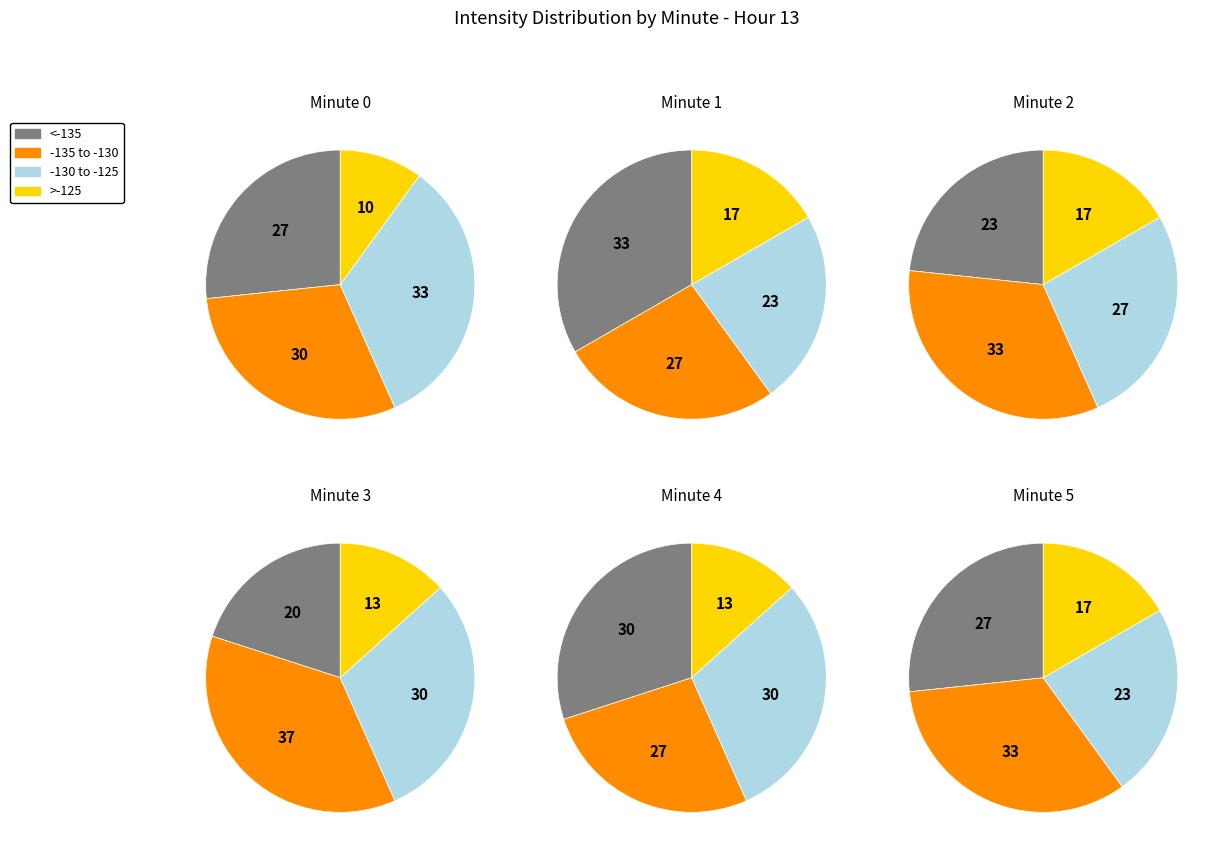

To the nearest percent, what portion does minute_3 represent?

12%